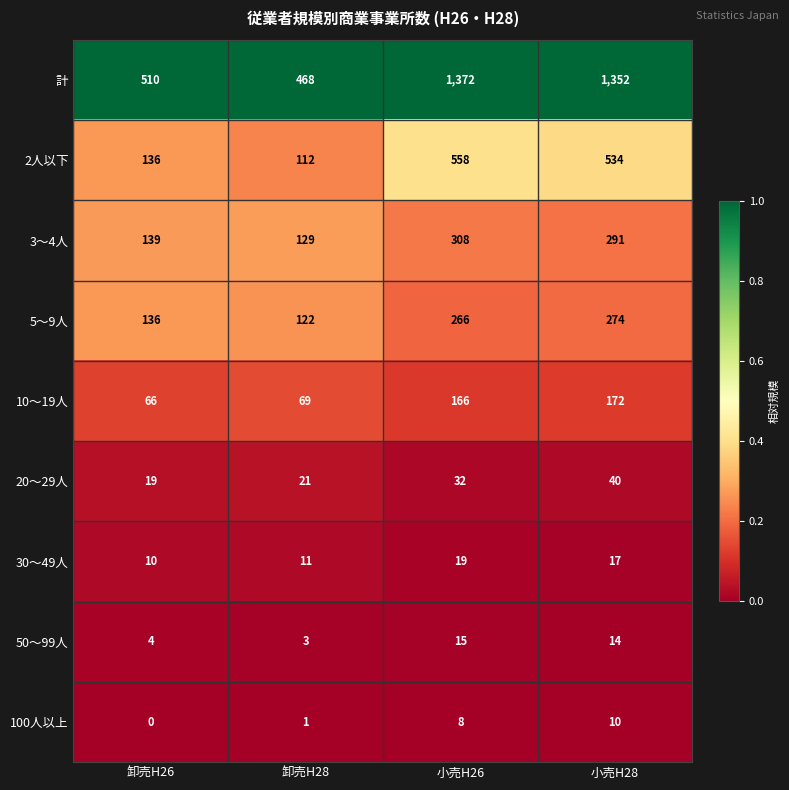

How many series are shown in this chart?

9